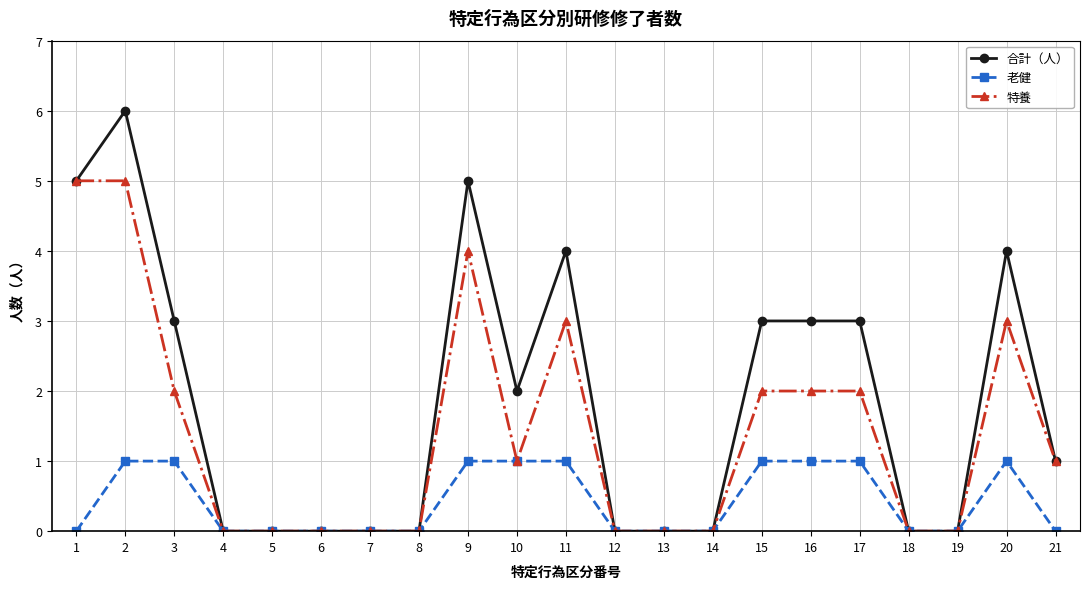

What is the value of the 特養 point at the 11th from the left?

3